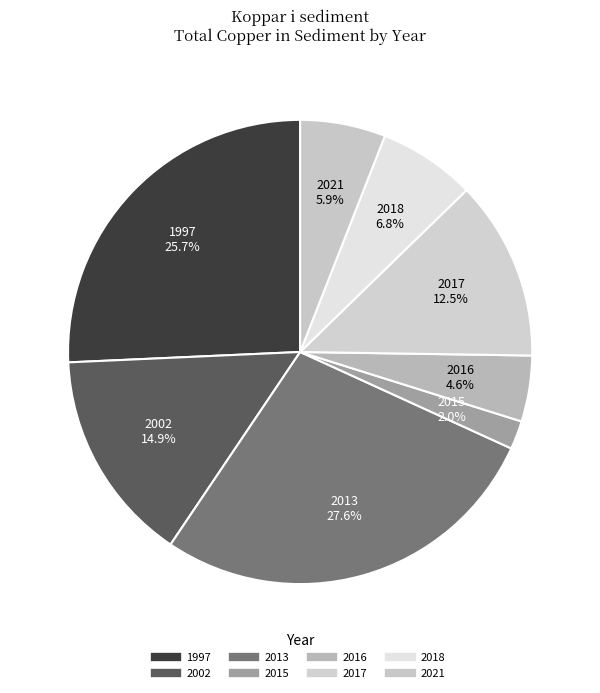

How many segments does this pie chart have?

8